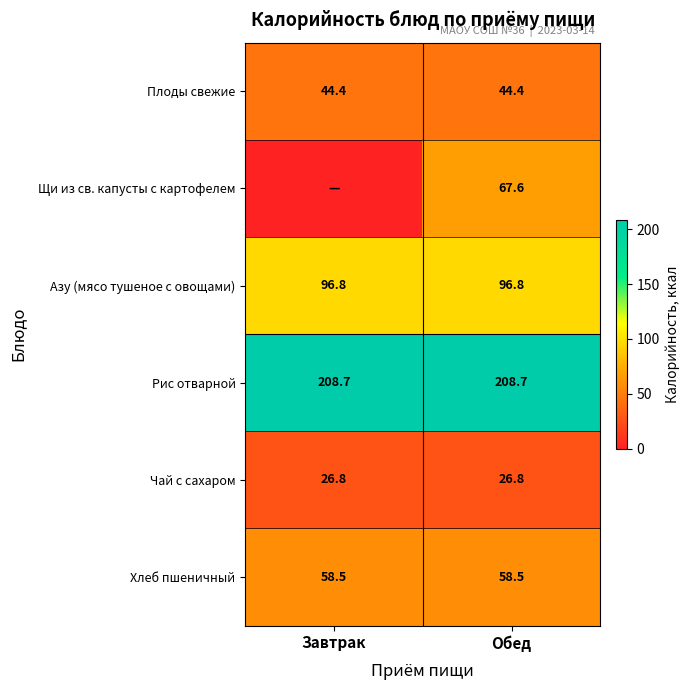

The value of Хлеб пшеничный at Завтрак is 58.5. True or false?

True